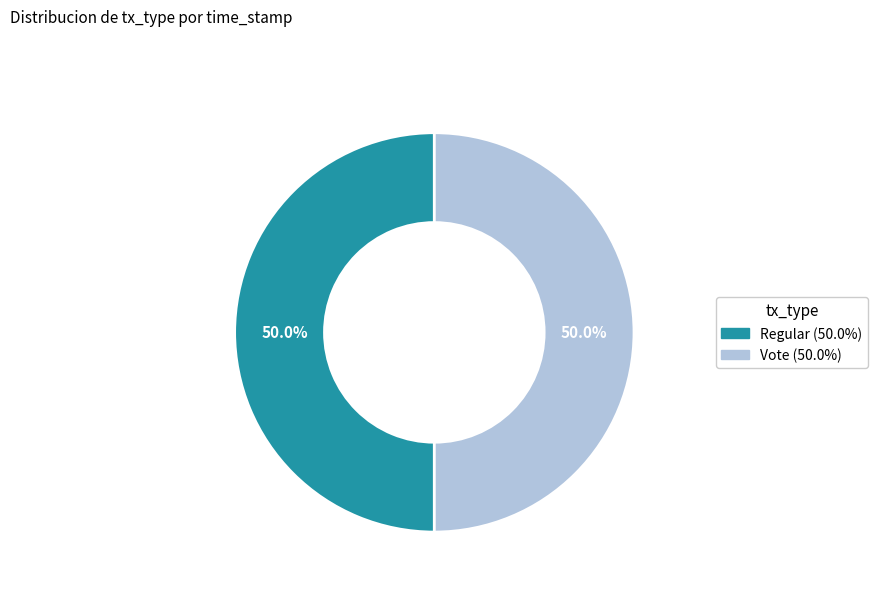

Combined, do Vote and Regular account for over 50%?

Yes